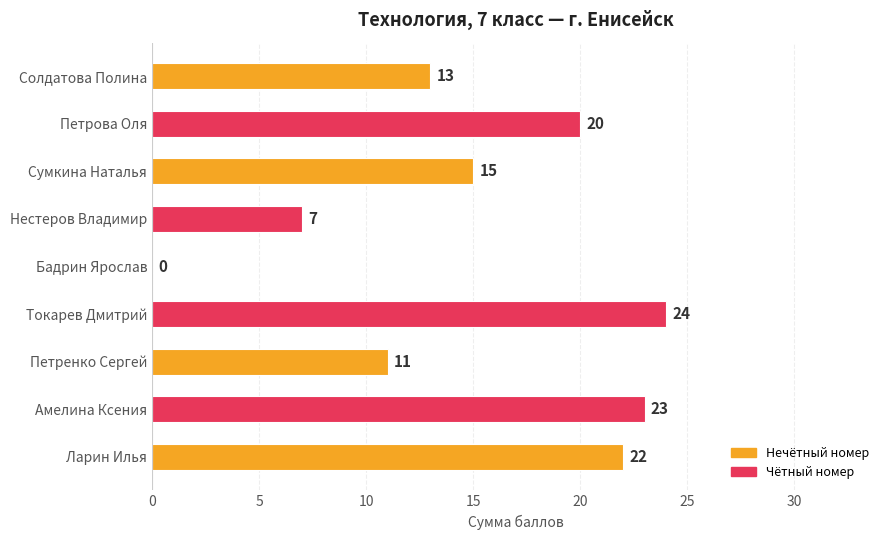

Are the bars horizontal?

Yes